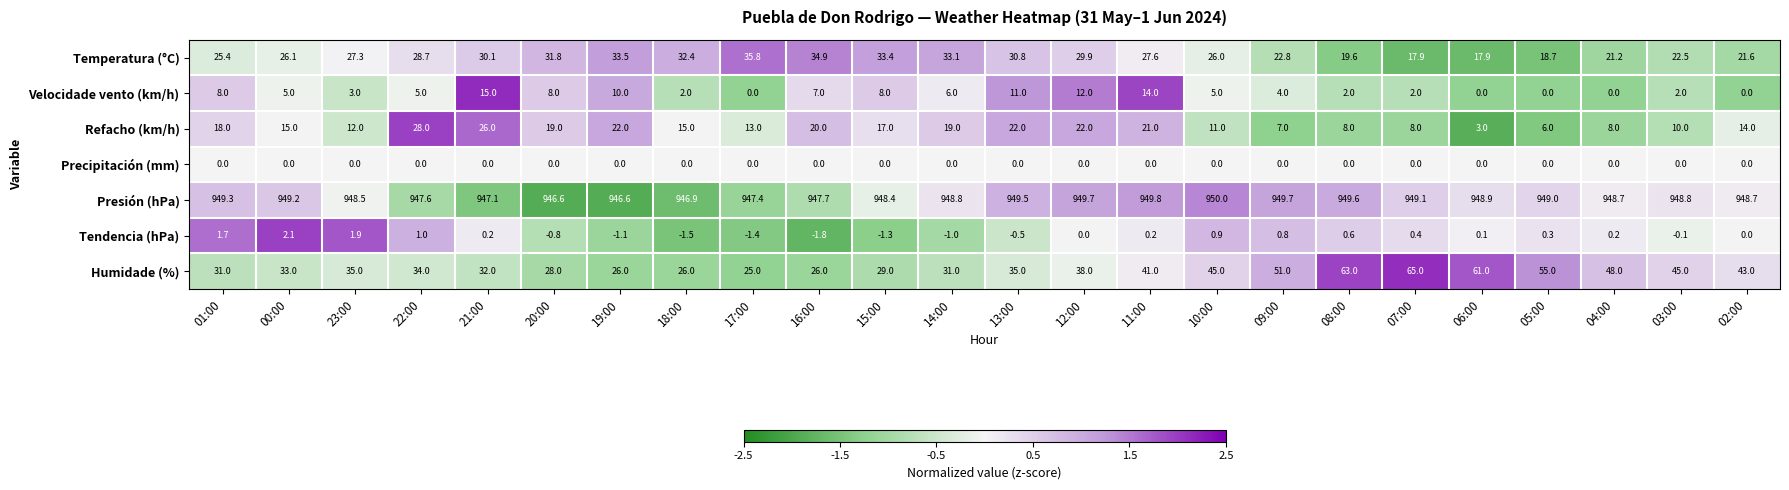

How many distinct data groups are displayed?

7